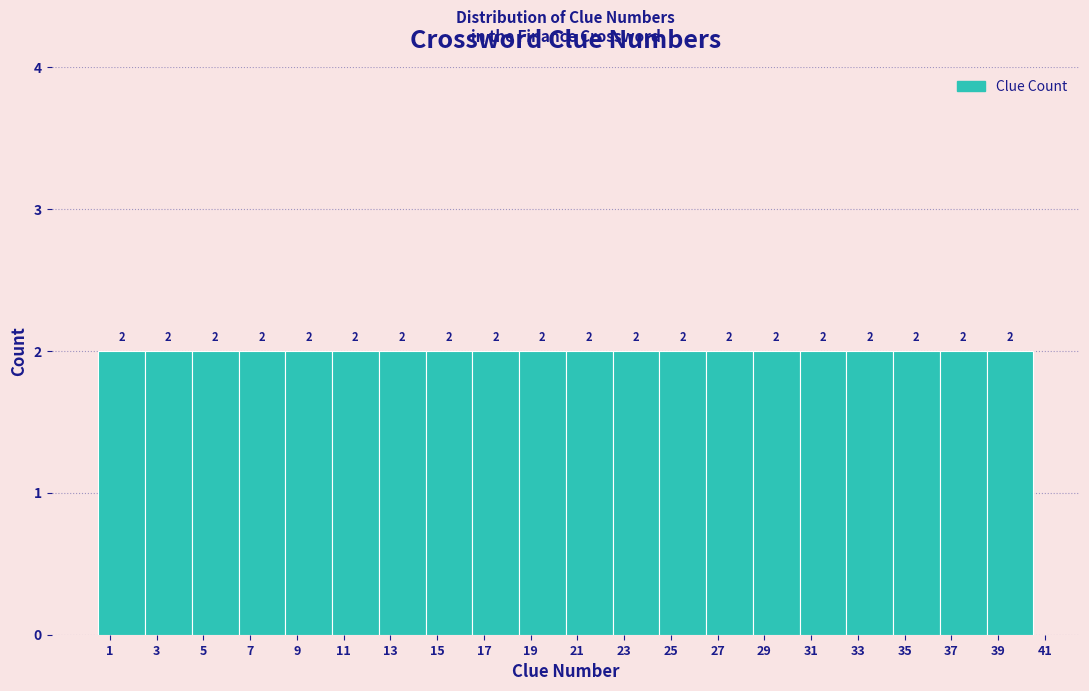

Reading left to right, list every bar in this chart as the range it spans on the x-axis followed by its height.

0.5 to 2.5: 2
2.5 to 4.5: 2
4.5 to 6.5: 2
6.5 to 8.5: 2
8.5 to 10.5: 2
10.5 to 12.5: 2
12.5 to 14.5: 2
14.5 to 16.5: 2
16.5 to 18.5: 2
18.5 to 20.5: 2
20.5 to 22.5: 2
22.5 to 24.5: 2
24.5 to 26.5: 2
26.5 to 28.5: 2
28.5 to 30.5: 2
30.5 to 32.5: 2
32.5 to 34.5: 2
34.5 to 36.5: 2
36.5 to 38.5: 2
38.5 to 40.5: 2